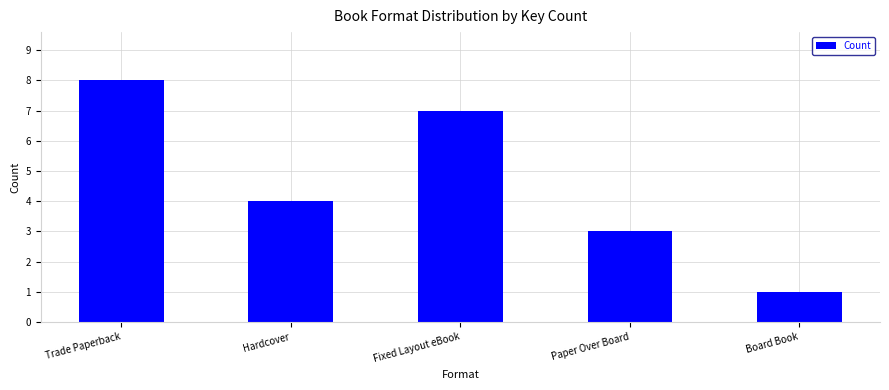

Reading left to right, what are all the values shown in this chart?

Trade Paperback=8	Hardcover=4	Fixed Layout eBook=7	Paper Over Board=3	Board Book=1